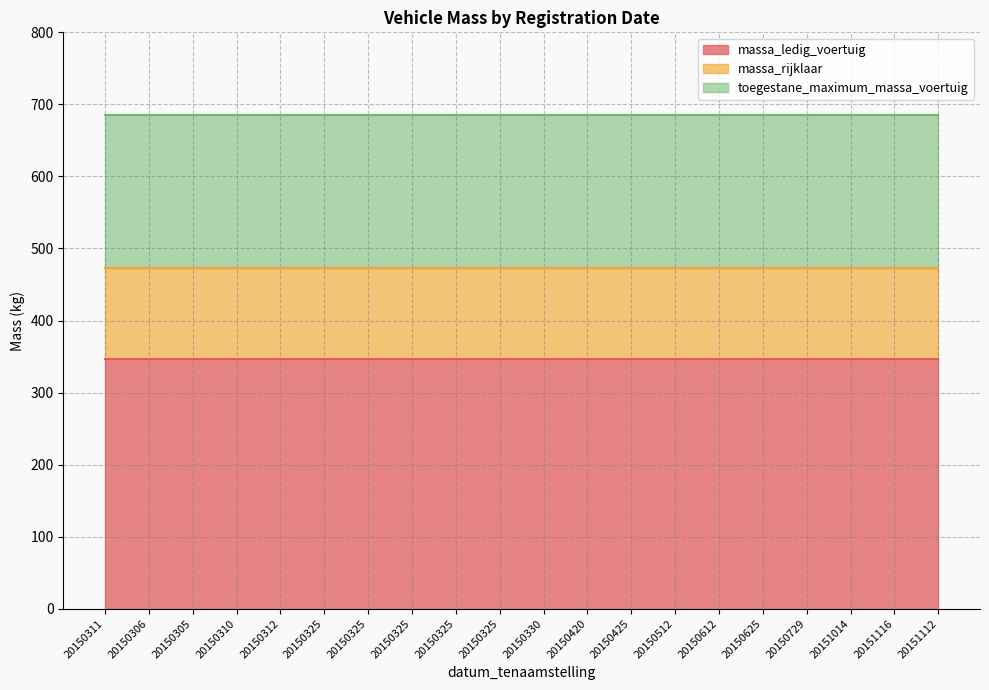

Is it true that massa_ledig_voertuig equals 347 at 20150325?

True